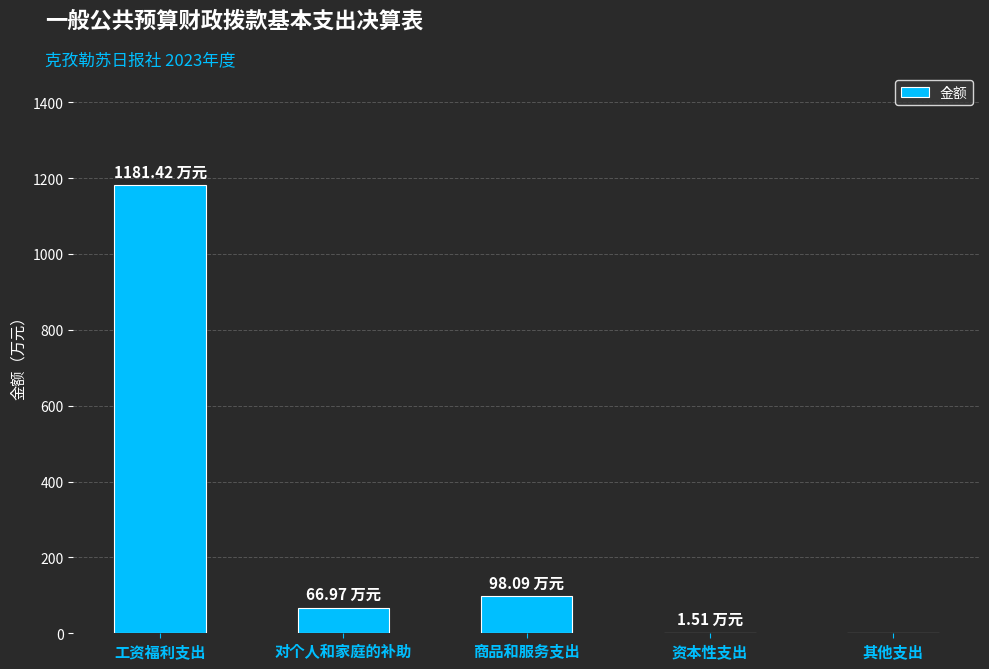

What is the sum of all values?

1348.0